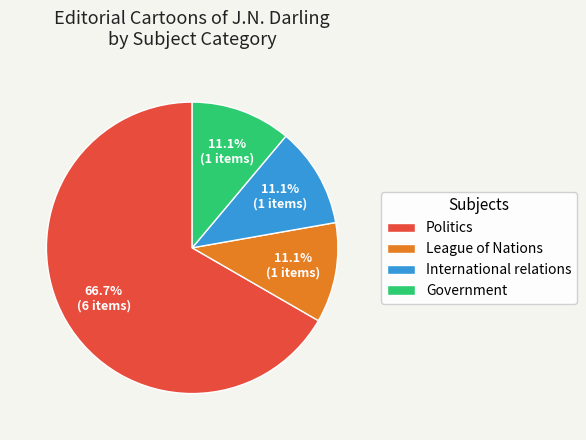

True or false: Government accounts for 20% of the total.

False